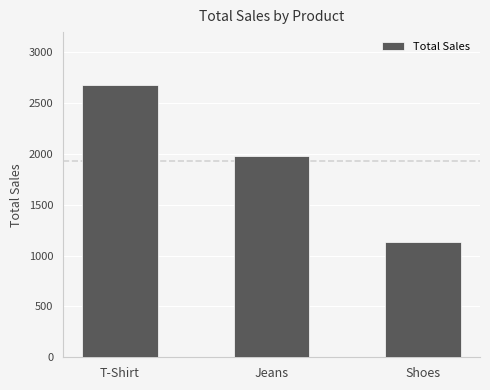

List the labels in order of value, largest first.

T-Shirt, Jeans, Shoes